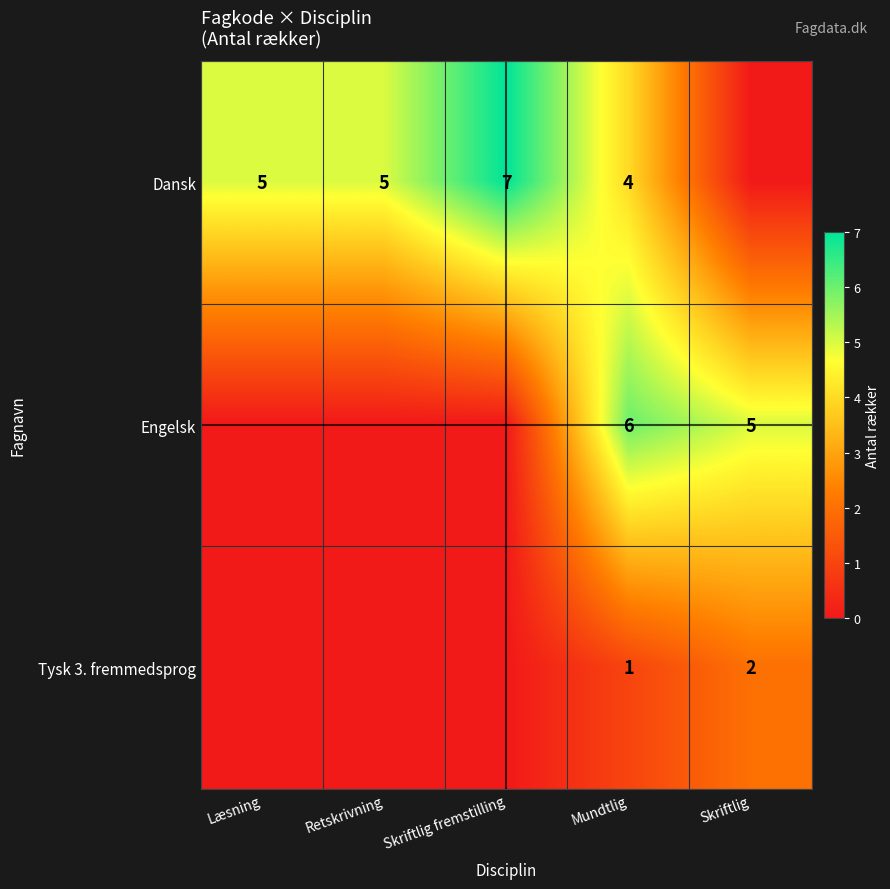

What is the sum of the Engelsk values at Mundtlig and Skriftlig?

11